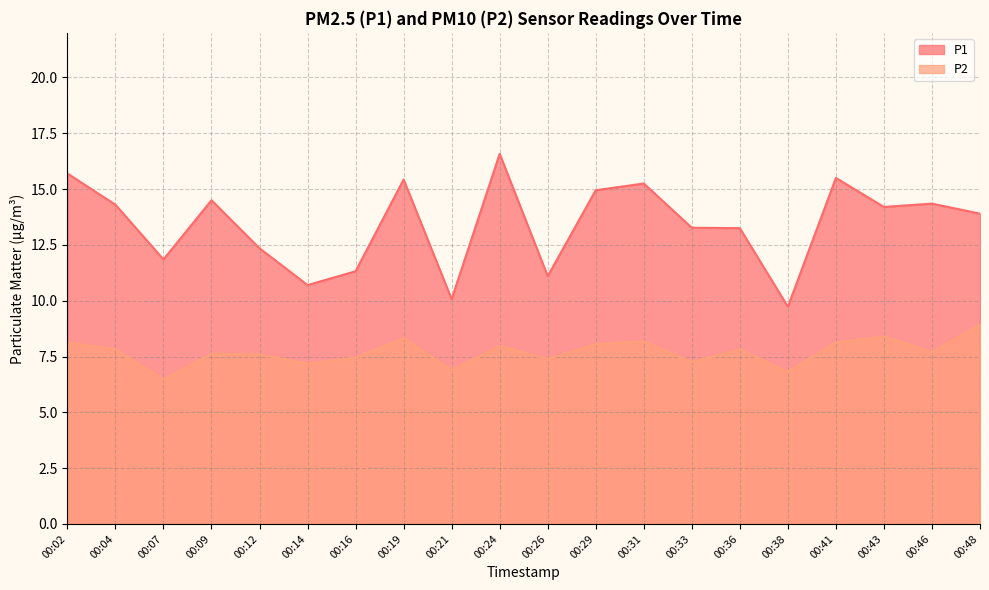

Reading left to right, transcribe all the data shown in this chart.

P1: 00:02=15.7	00:04=14.3	00:07=11.8	00:09=14.5	00:12=12.3	00:14=10.7	00:16=11.3	00:19=15.4	00:21=10.1	00:24=16.6	00:26=11.1	00:29=14.9	00:31=15.2	00:33=13.3	00:36=13.2	00:38=9.7	00:41=15.5	00:43=14.2	00:46=14.3	00:48=13.9
P2: 00:02=8.1	00:04=7.8	00:07=6.5	00:09=7.6	00:12=7.6	00:14=7.2	00:16=7.5	00:19=8.3	00:21=6.9	00:24=8.0	00:26=7.4	00:29=8.1	00:31=8.2	00:33=7.2	00:36=7.8	00:38=6.8	00:41=8.1	00:43=8.4	00:46=7.7	00:48=8.9